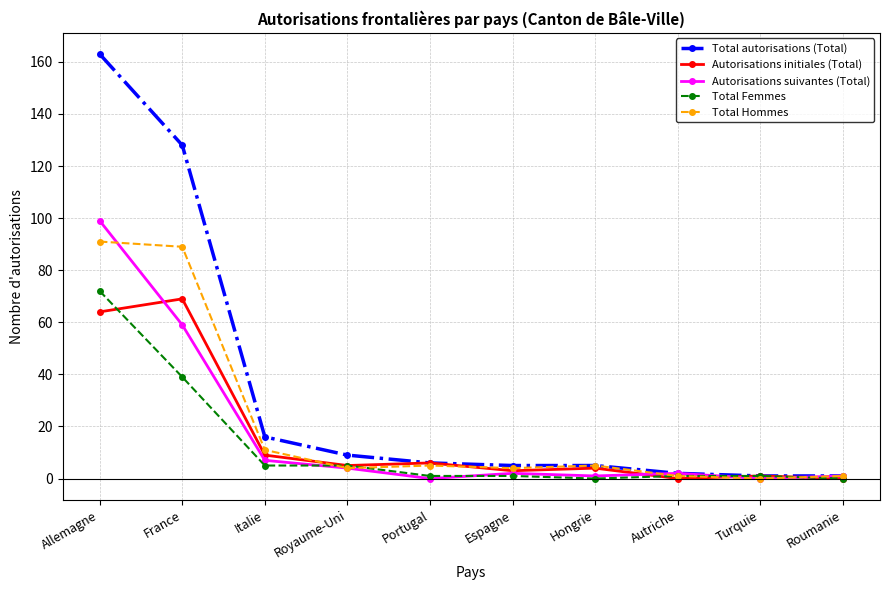

Rank the series by their maximum value, from lowest to highest.

Autorisations initiales (Total), Total Femmes, Total Hommes, Autorisations suivantes (Total), Total autorisations (Total)